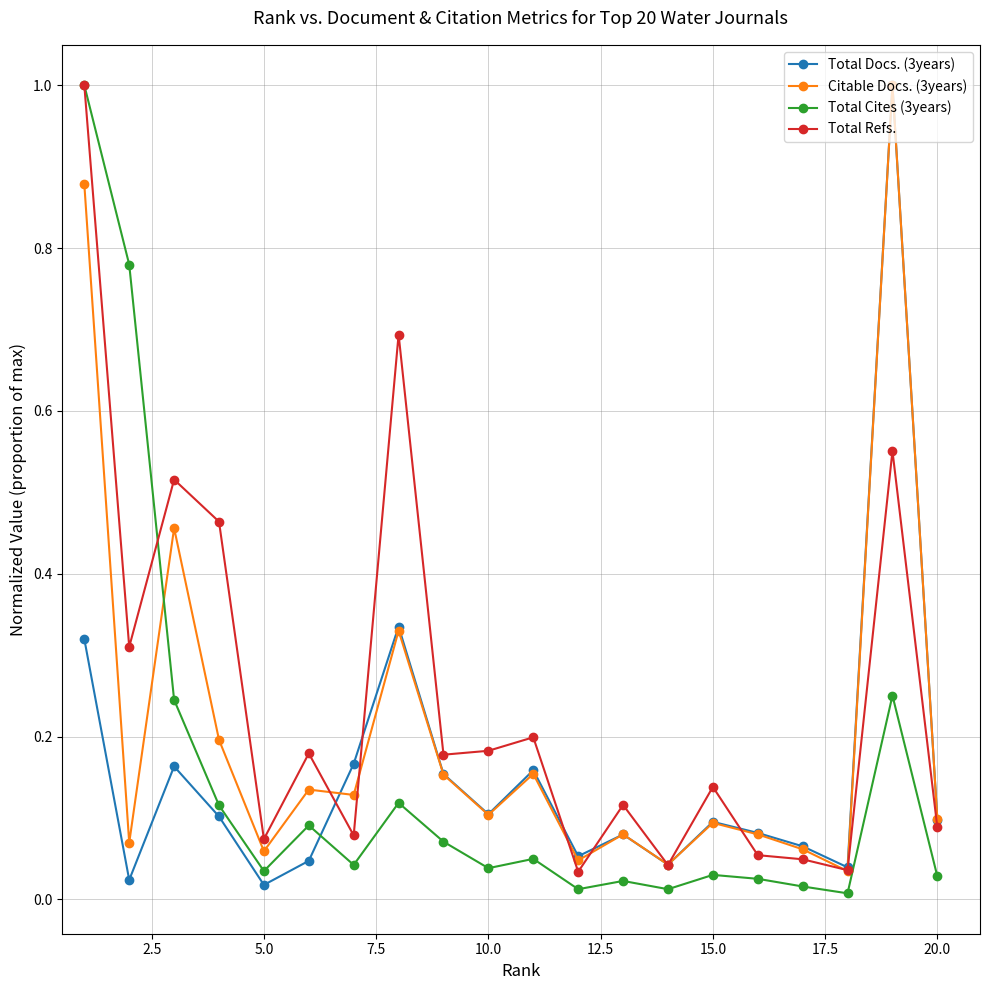

True or false: Total Cites (3years) and Total Refs. intersect in this chart.

True